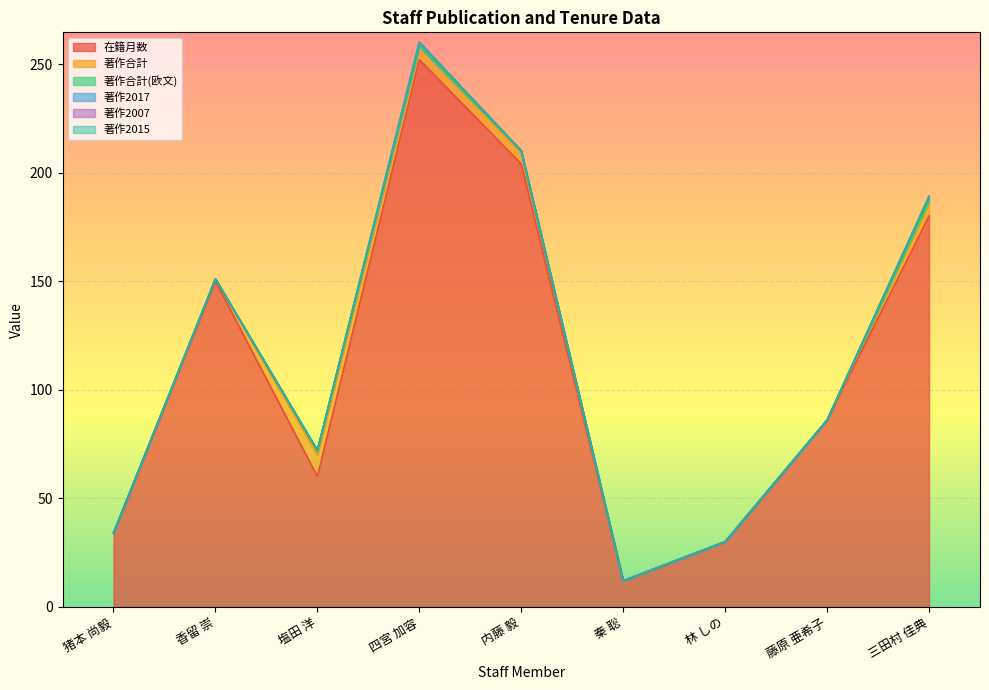

What position from the left is 内藤 毅?

5